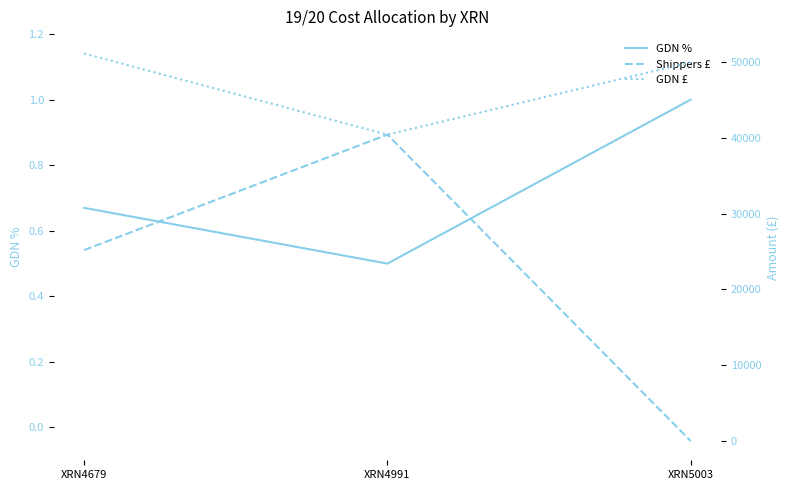

Which series has the widest spread of values?

Shippers £